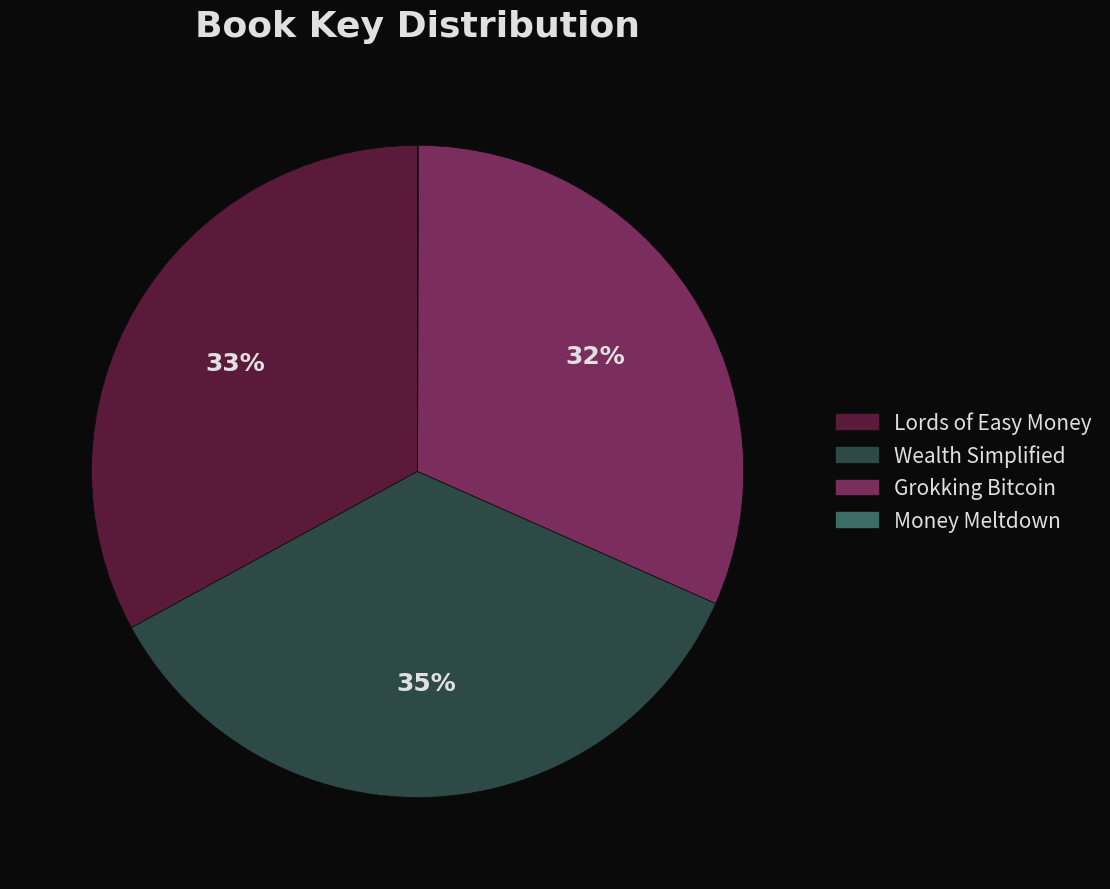

Do Lords of Easy Money and Wealth Simplified together represent more than half of the pie?

Yes